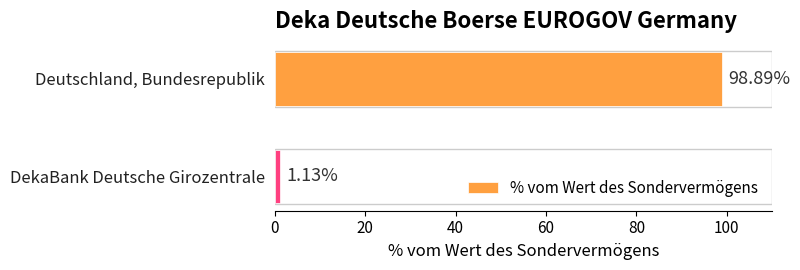

At which category does the chart reach its peak across all series?

Deutschland, Bundesrepublik